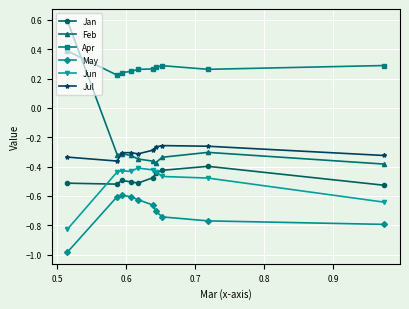

What is the minimum value shown in the chart?

-1.0